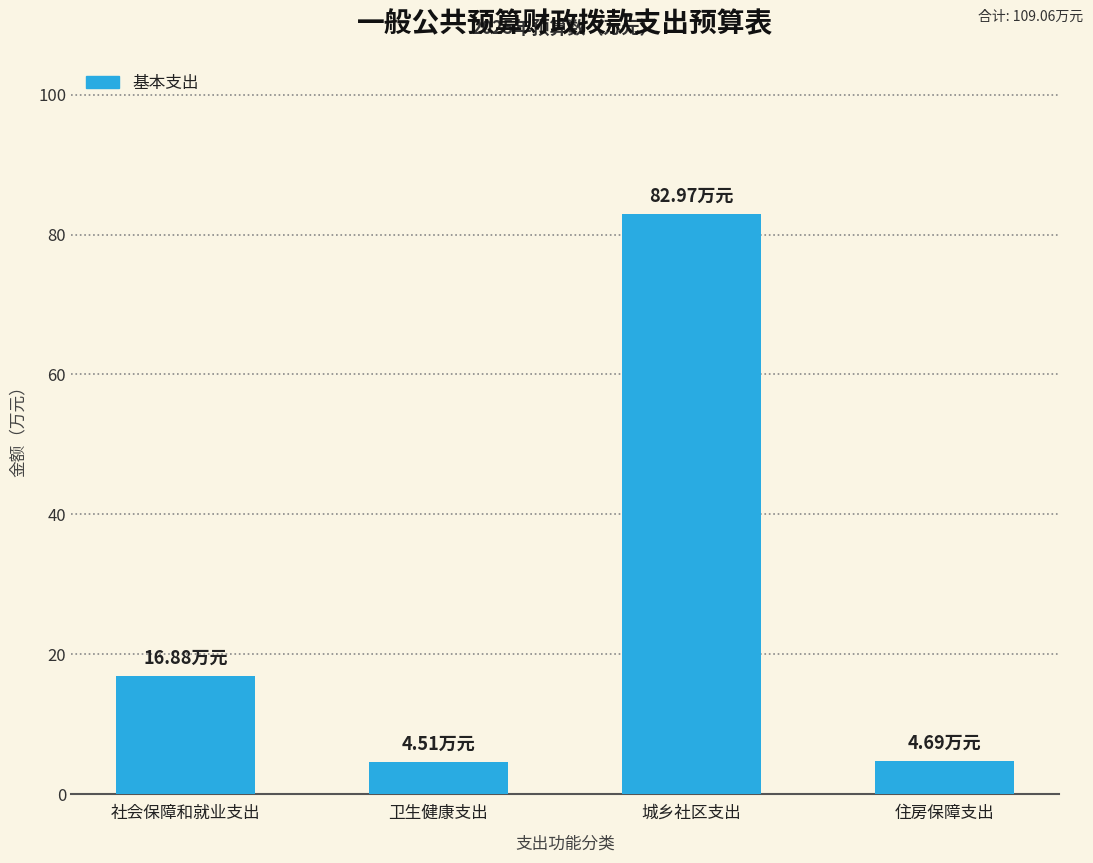

What is the difference between the maximum and second lowest values?

78.3